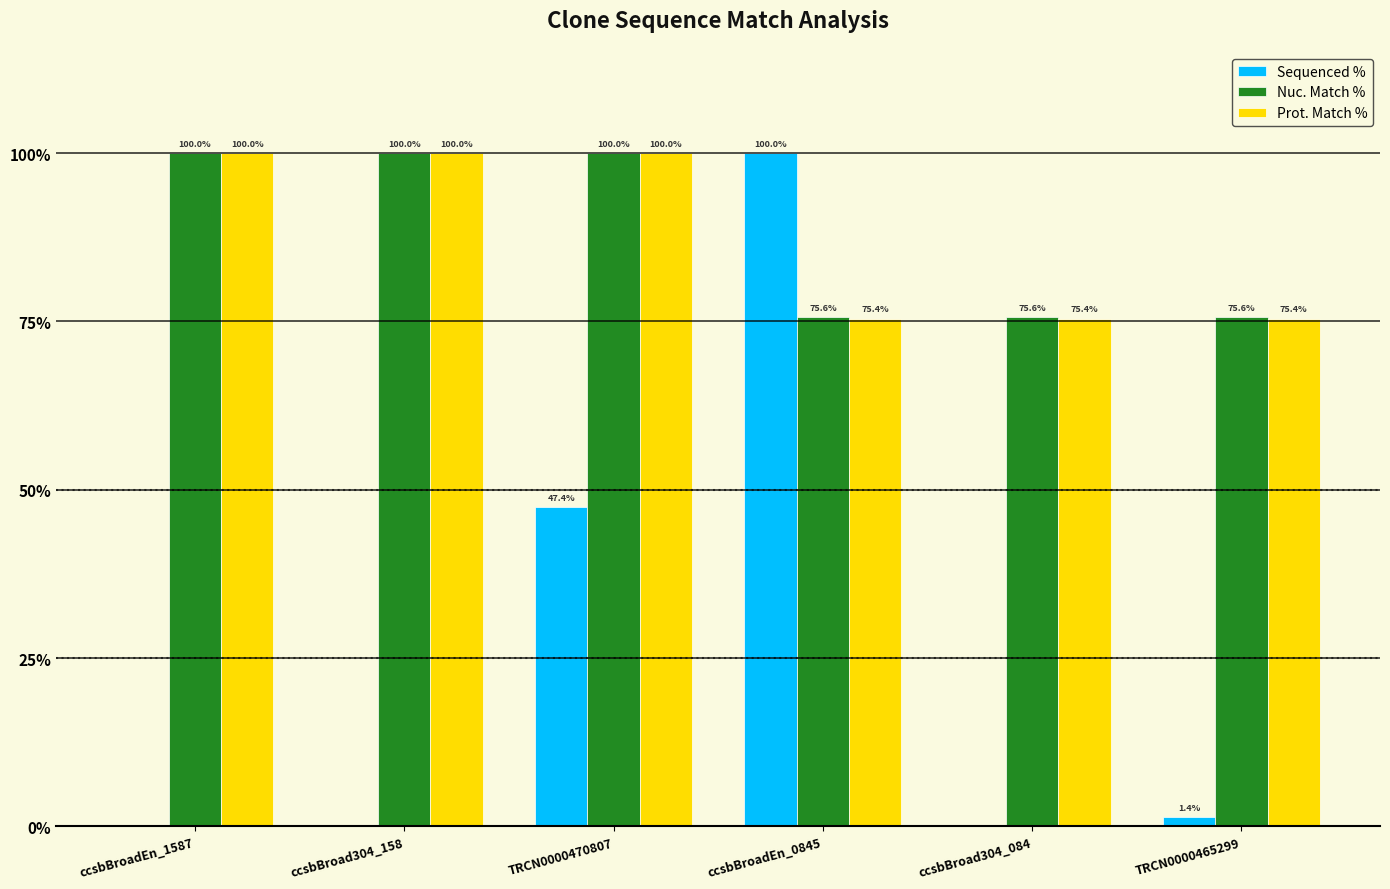

What is the maximum value shown in the chart?

100.0